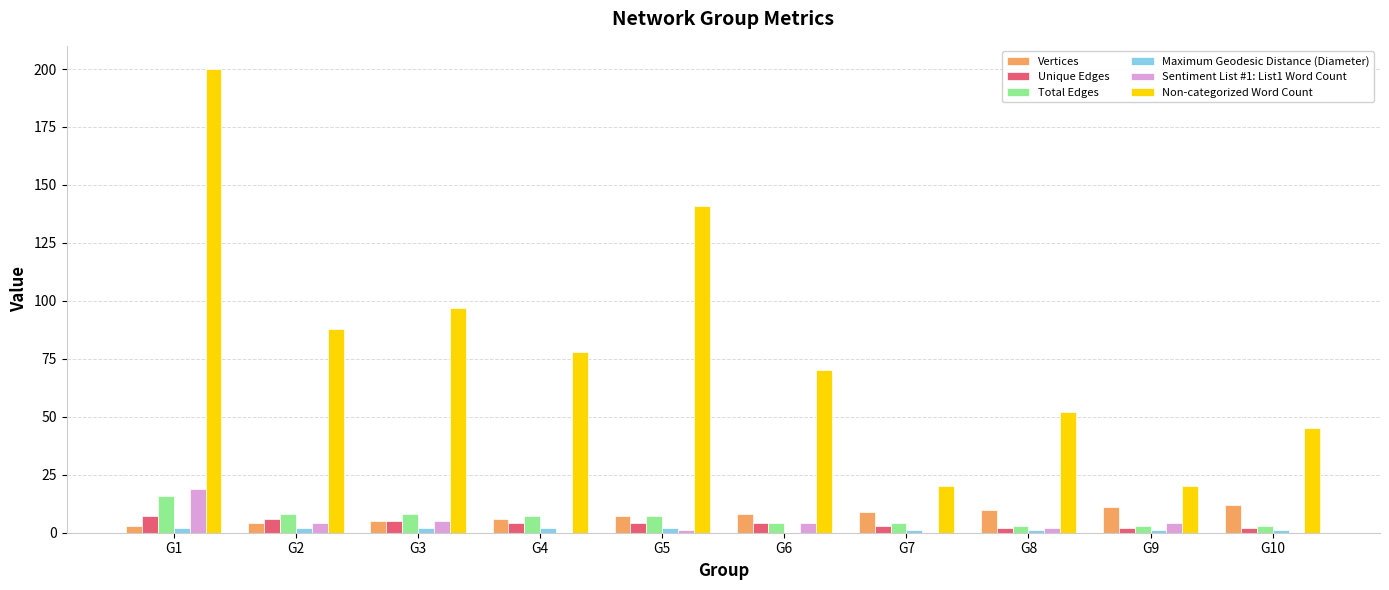

At which category is the sum across all series the highest?

G1